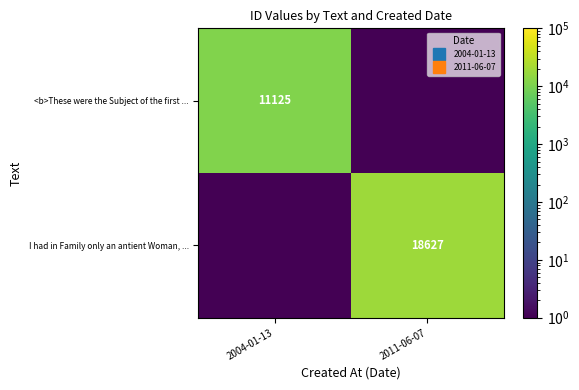

Rank the series by their maximum value, from highest to lowest.

I had in Family only an antient Woman, ..., <b>These were the Subject of the first ...